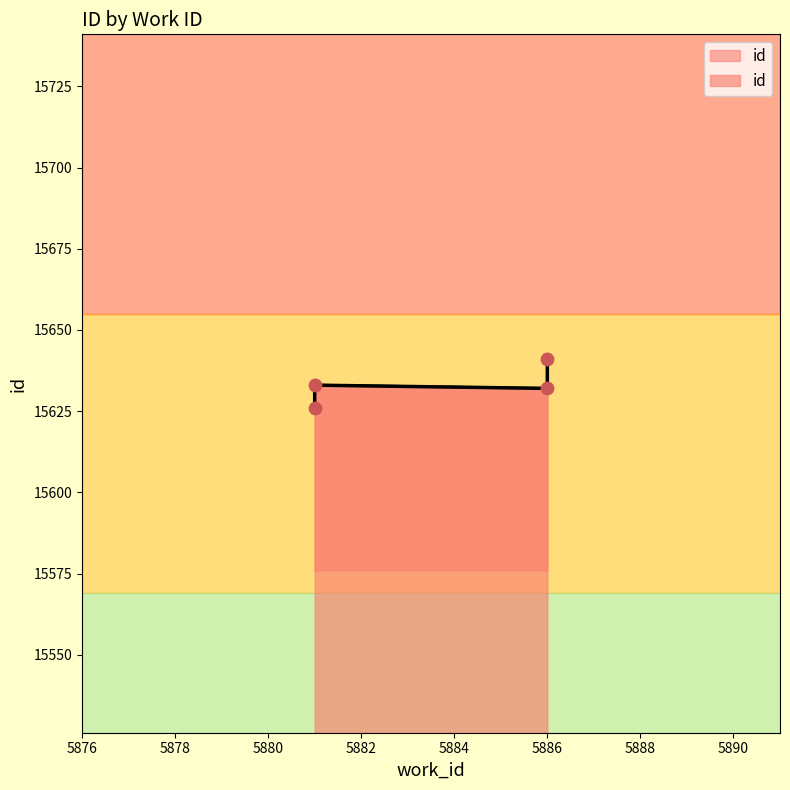

Between 5881 and 5886, which is larger?

5886